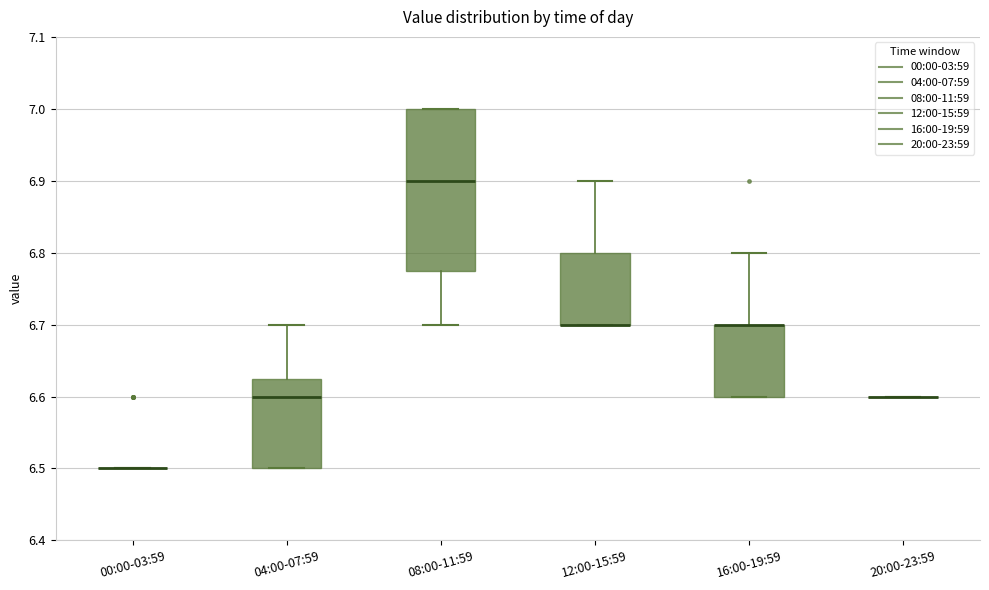

Which box is the tallest, from its lower edge to its upper edge?

08:00-11:59